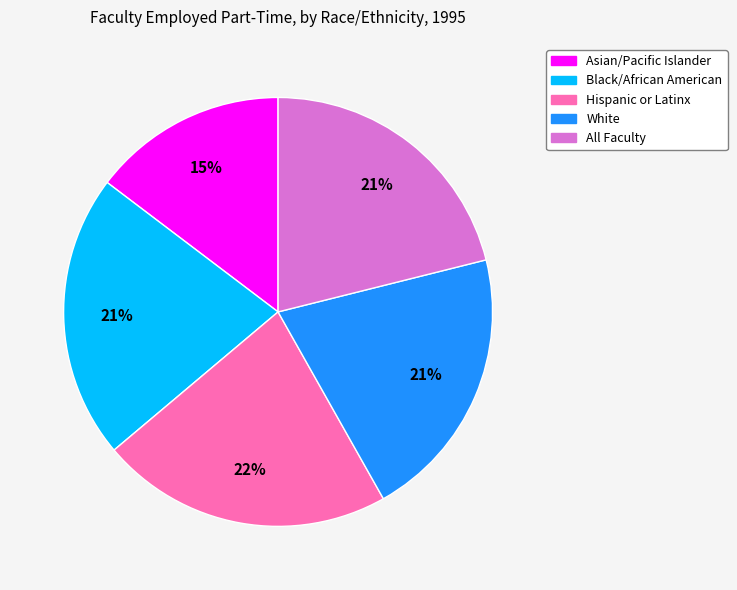

Do Asian/Pacific Islander and Hispanic or Latinx together represent more than half of the pie?

No